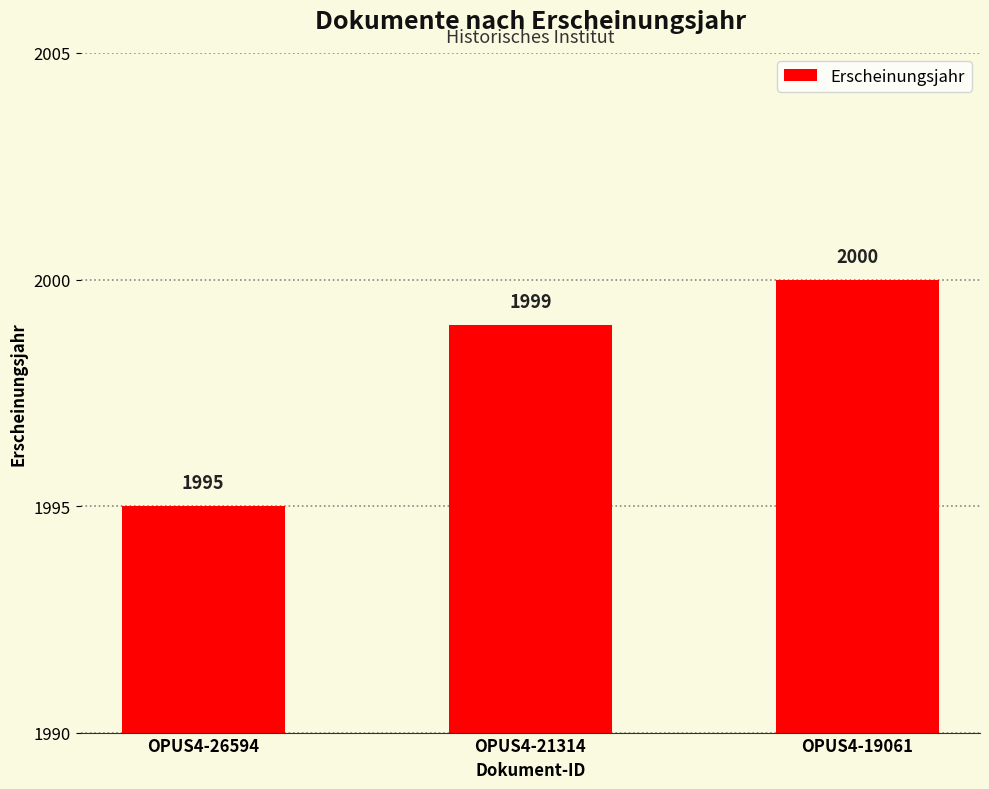

The value at OPUS4-19061 is 3089. True or false?

False